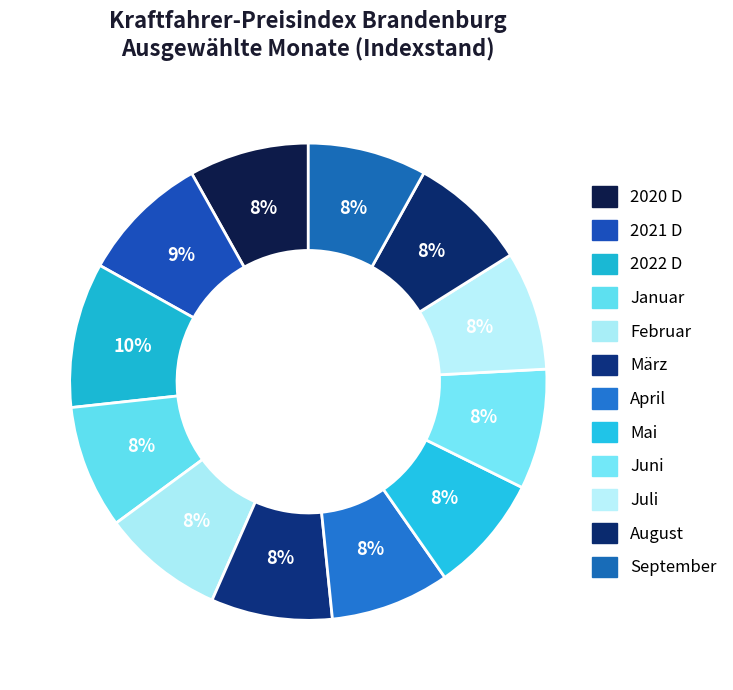

Does Juli account for over 50% of the chart?

No